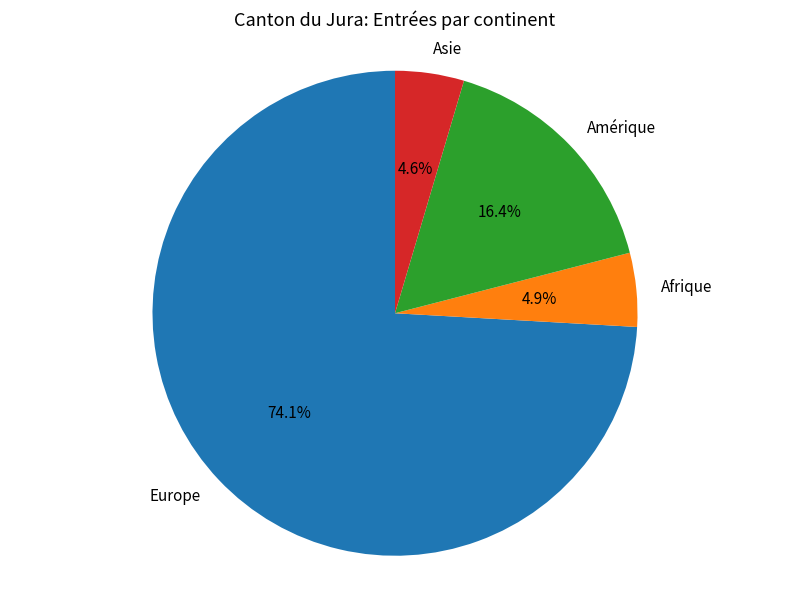

What percentage is the Amérique slice, to the nearest percent?

16%